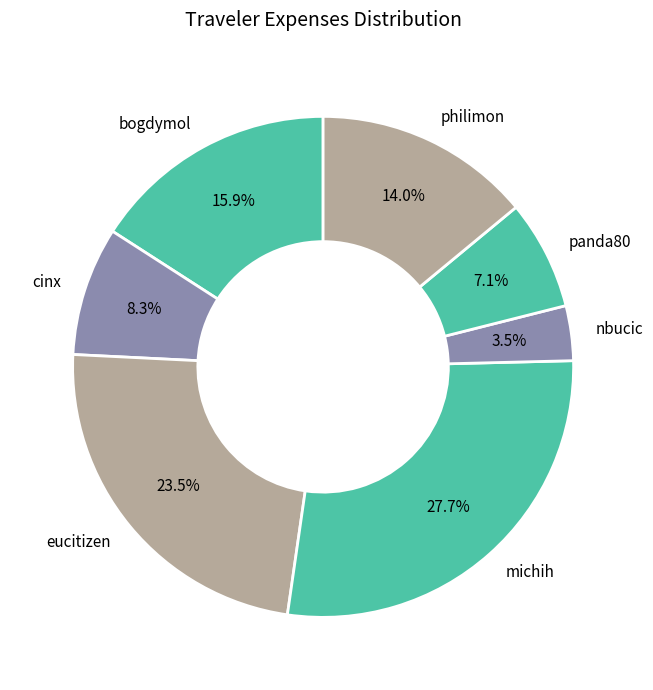

Is philimon the majority of the pie?

No